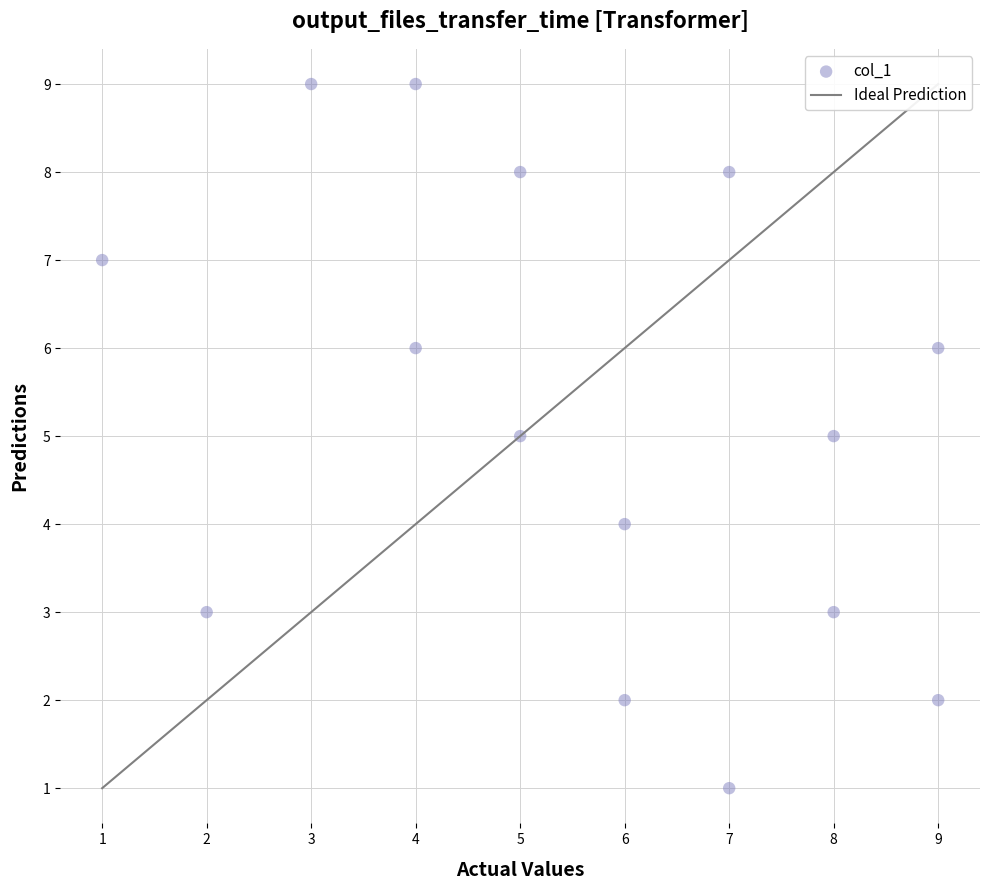

What is the range of X values (max minus min)?

8